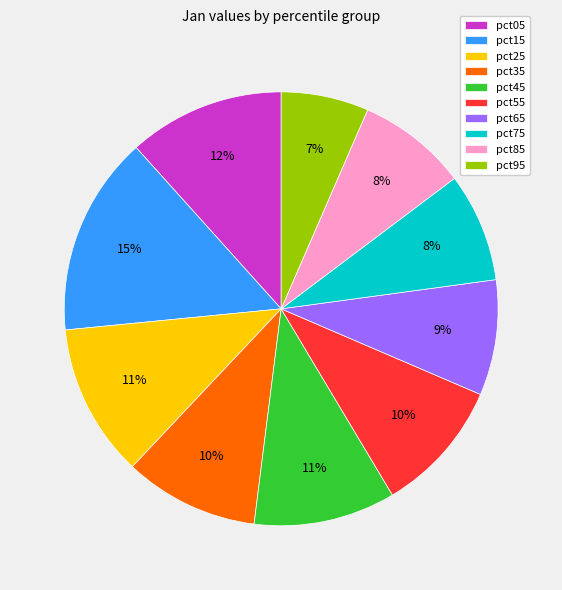

Does any single category account for the majority?

No